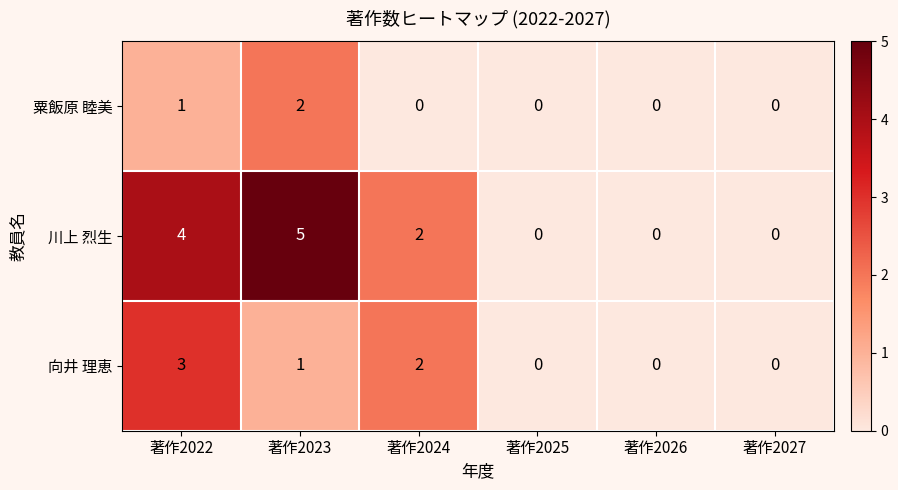

The value of 向井 理恵 at 著作2025 is 2. True or false?

False